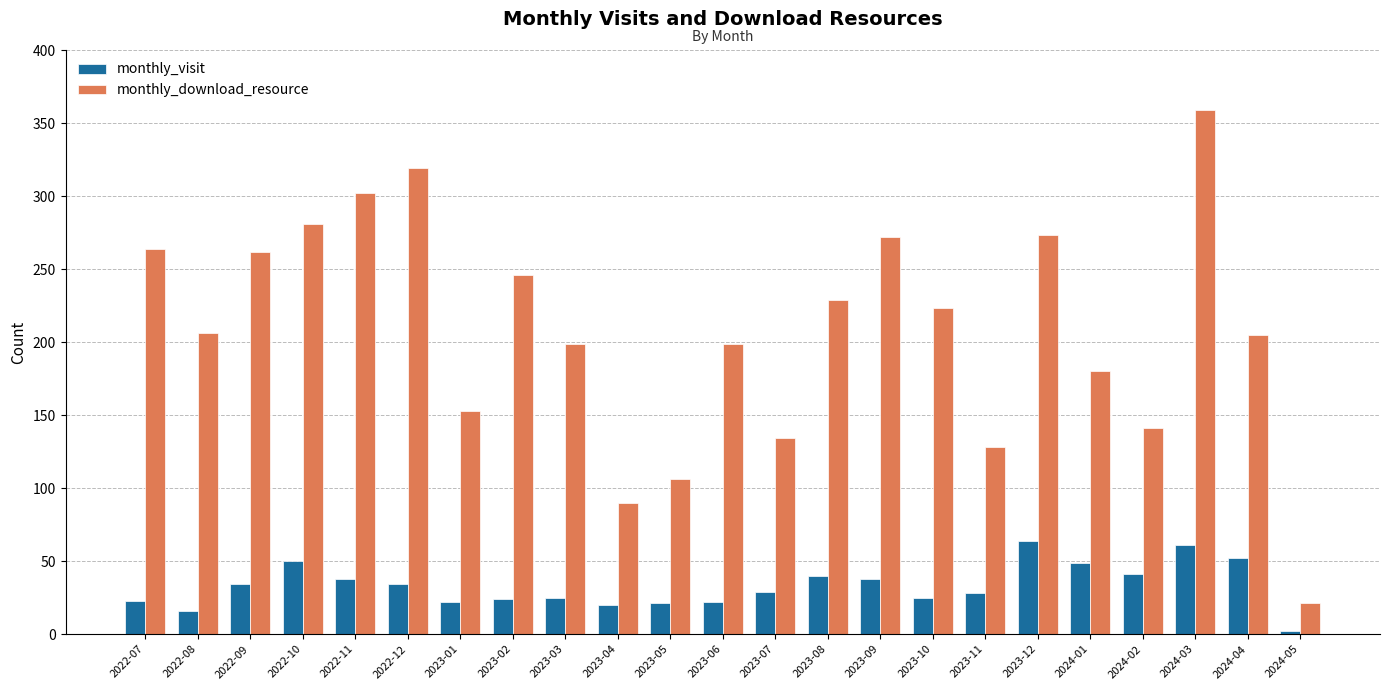

At which label does monthly_download_resource first exceed 206?

2022-07